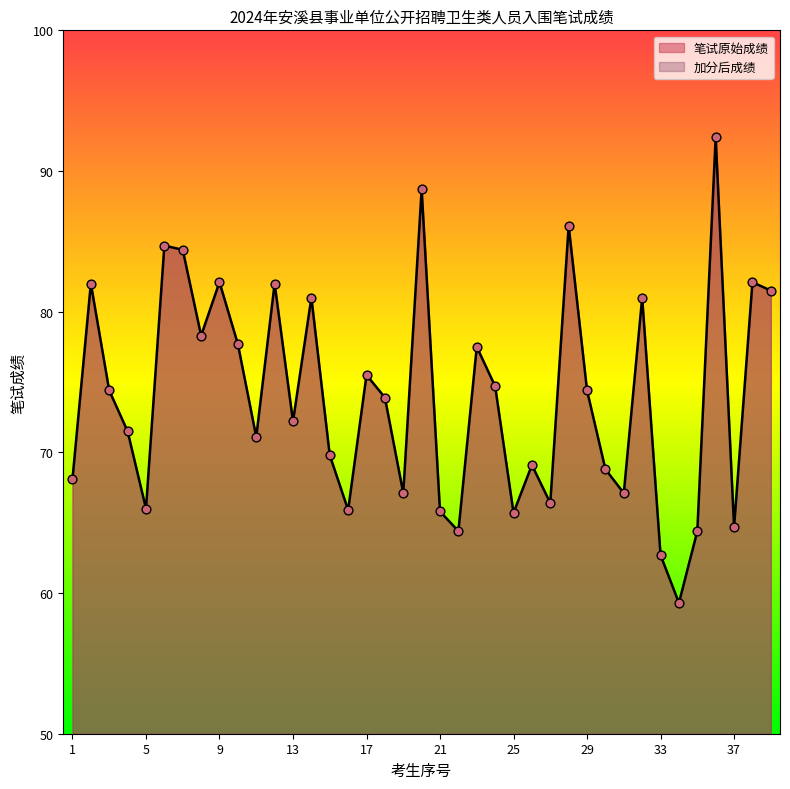

At which category is the sum across all series the highest?

36